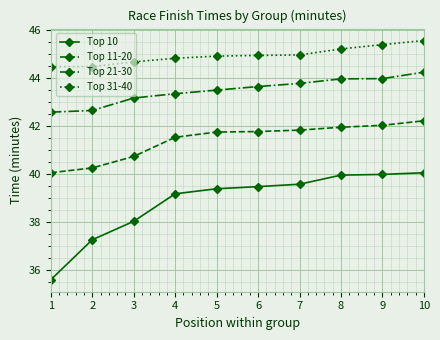

True or false: Top 21-30 has a value of 13.0 at 10.

False